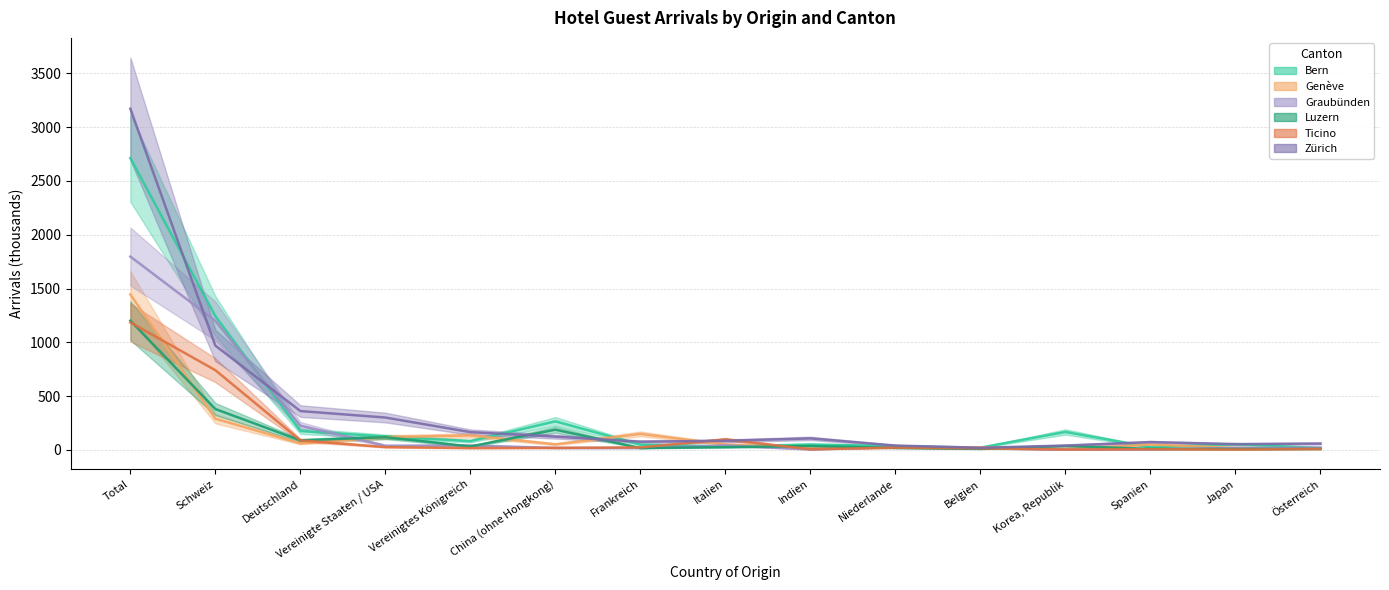

What is the difference between the highest and lowest values at Italien?

72.1